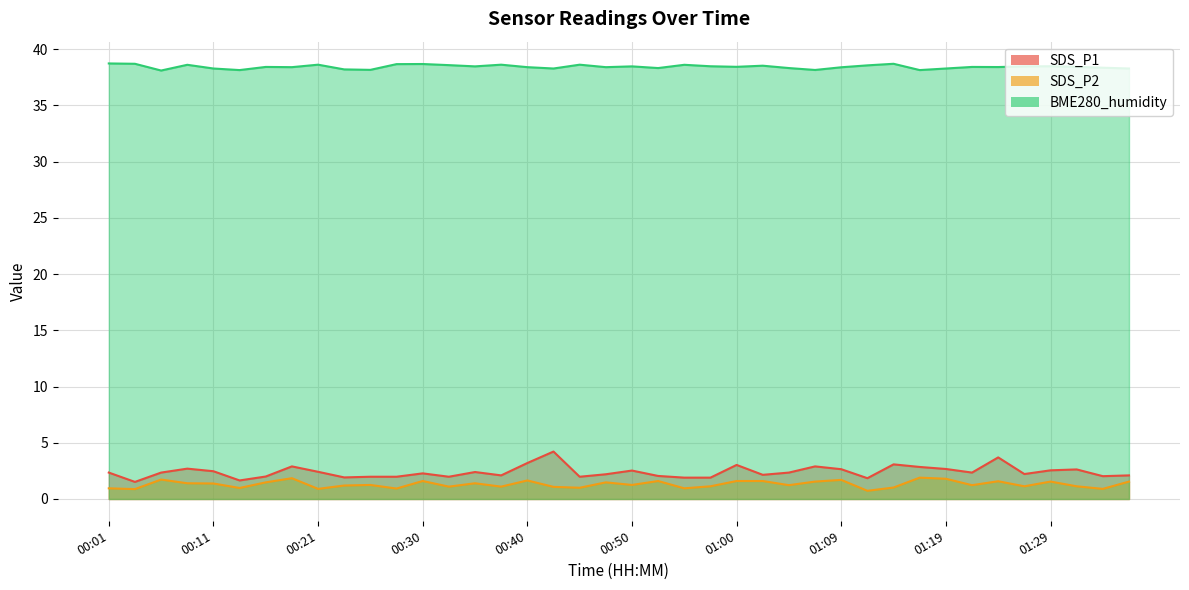

What is the spread (max minus min) of values at 01:19?

36.5